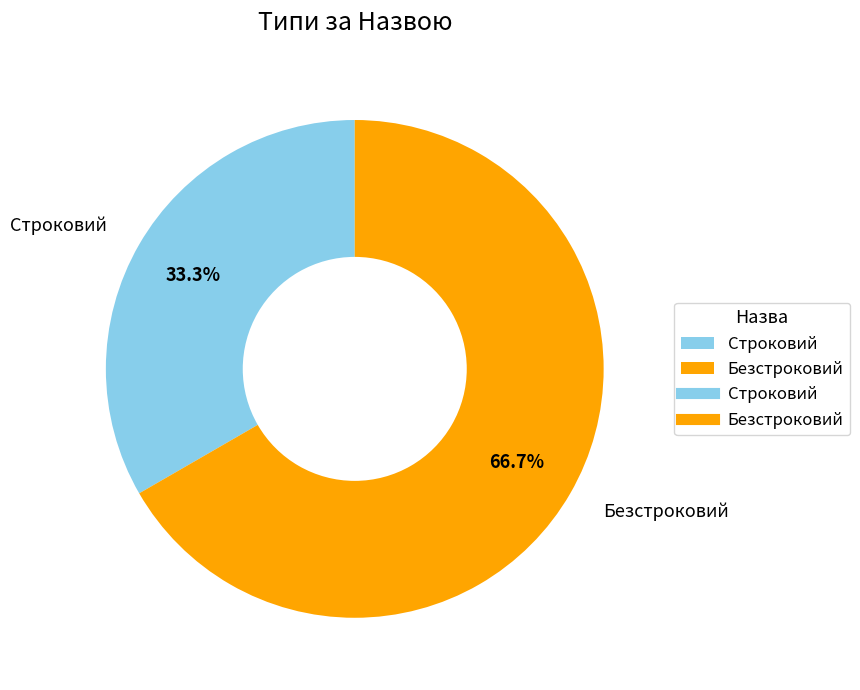

How many segments does this pie chart have?

2